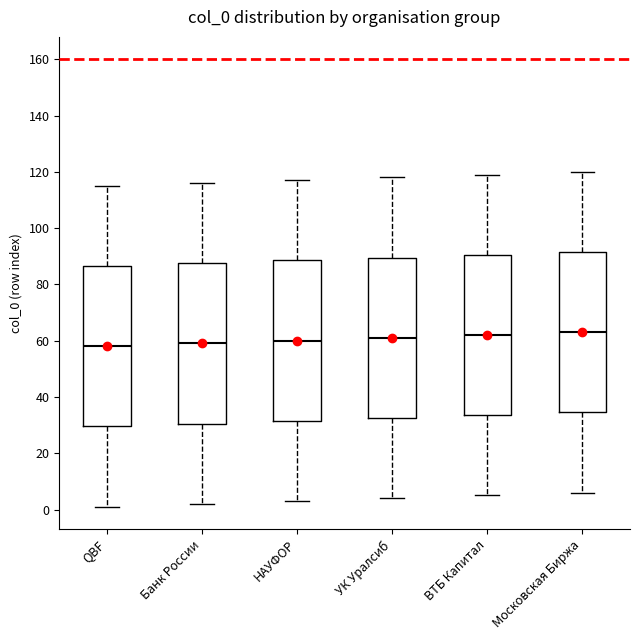

Reading left to right, transcribe this box plot: for each box, give where its median line is, the range the box spans, and where its two whiskers end, as read against the y-axis. The values are not printed on the chart, so give them approximately, as read against the axis.

QBF: median 58, box 30 to 86, whiskers 2 to 116
Банк России: median 60, box 30 to 88, whiskers 2 to 116
НАУФОР: median 60, box 32 to 88, whiskers 4 to 118
УК Уралсиб: median 62, box 32 to 90, whiskers 4 to 118
ВТБ Капитал: median 62, box 34 to 90, whiskers 6 to 120
Московская Биржа: median 64, box 34 to 92, whiskers 6 to 120